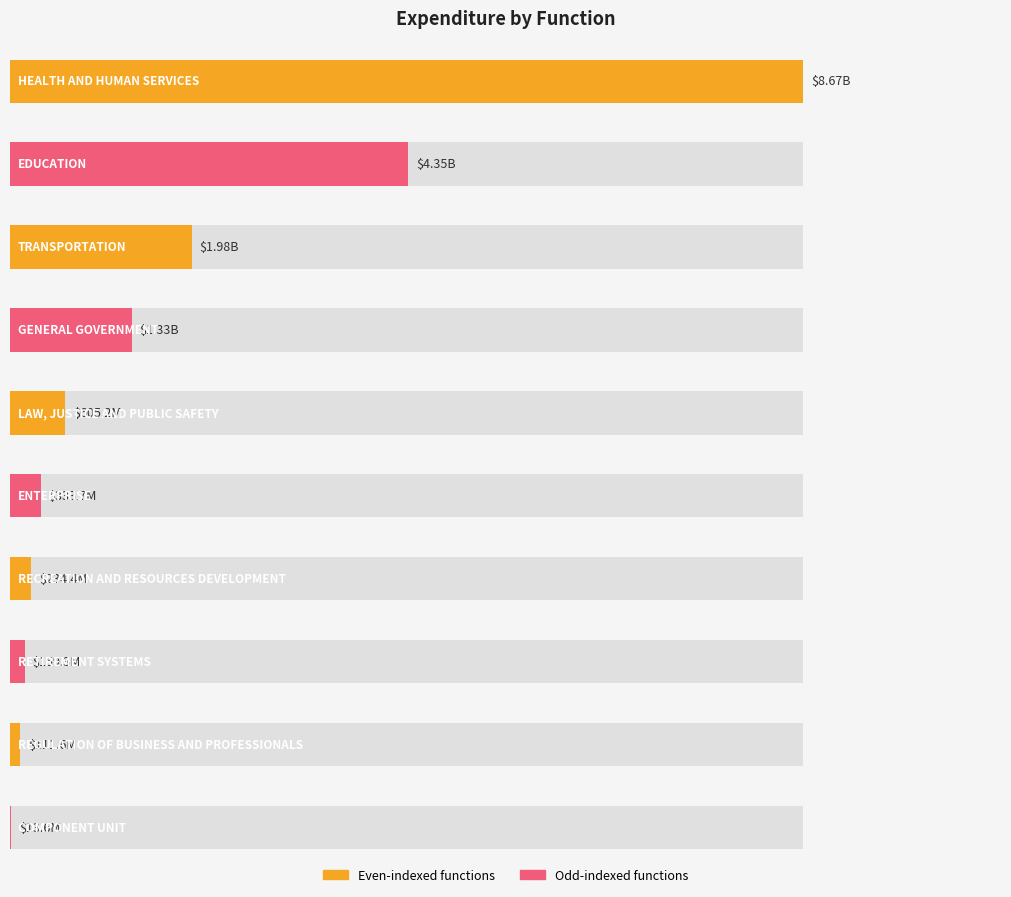

What is the sum of the values at HEALTH AND HUMAN SERVICES and REGULATION OF BUSINESS AND PROFESSIONALS?

8781726407.5